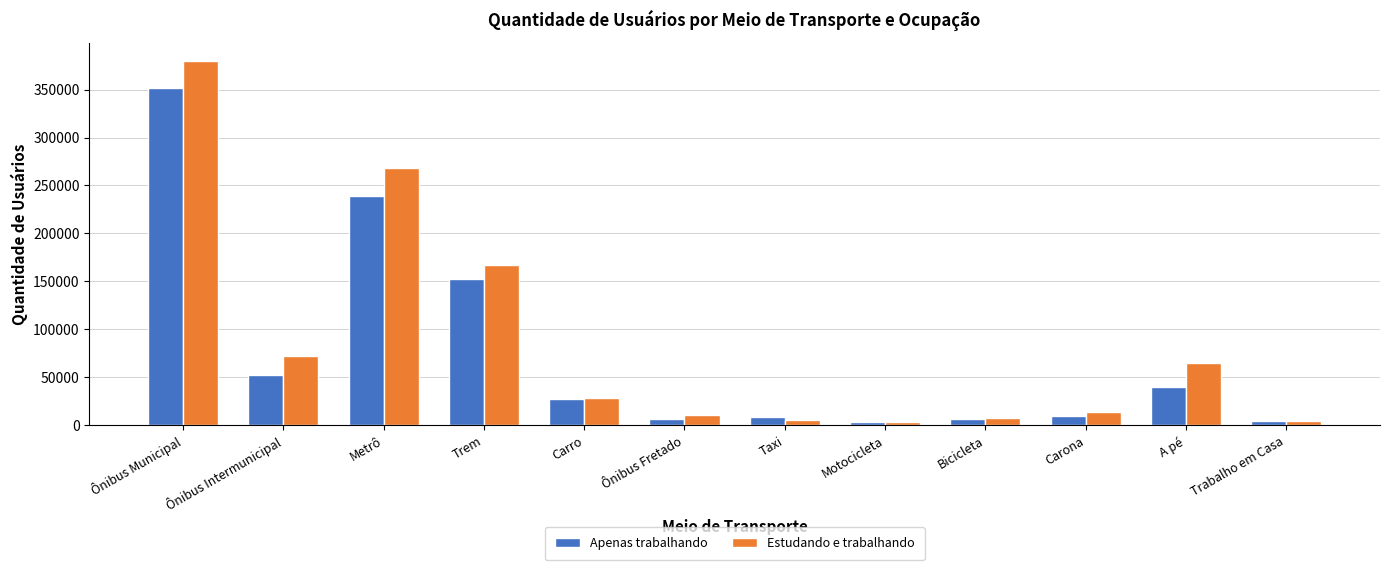

List the series in order of their peak value, lowest first.

Apenas trabalhando, Estudando e trabalhando